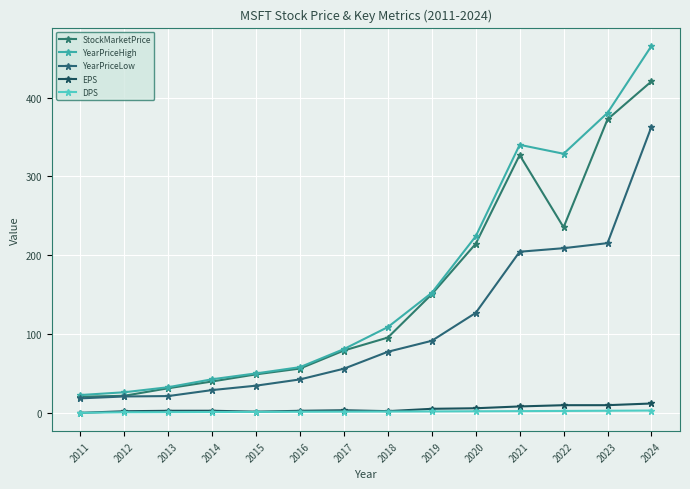

Read the YearPriceLow value at 2014.

28.9